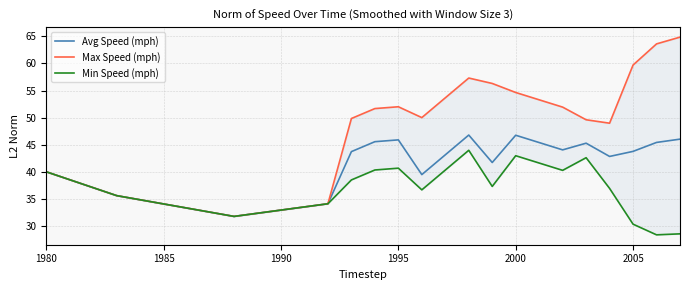

What is the lowest value of the Avg Speed (mph) series?

31.8